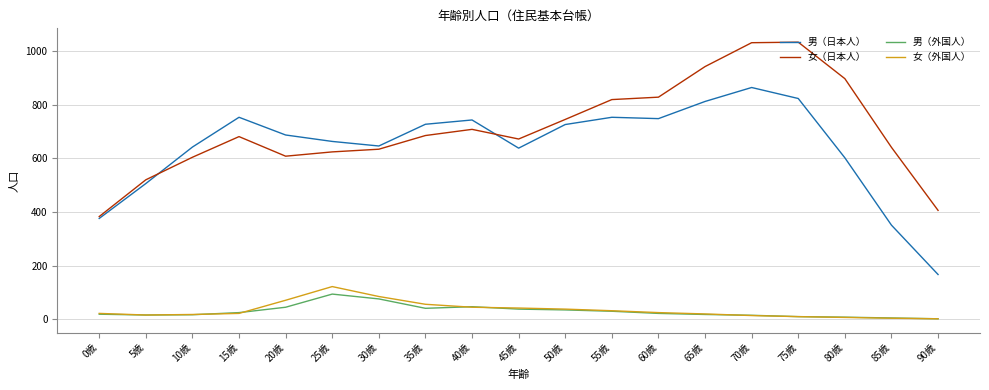

True or false: 女（日本人） and 女（外国人） intersect in this chart.

False